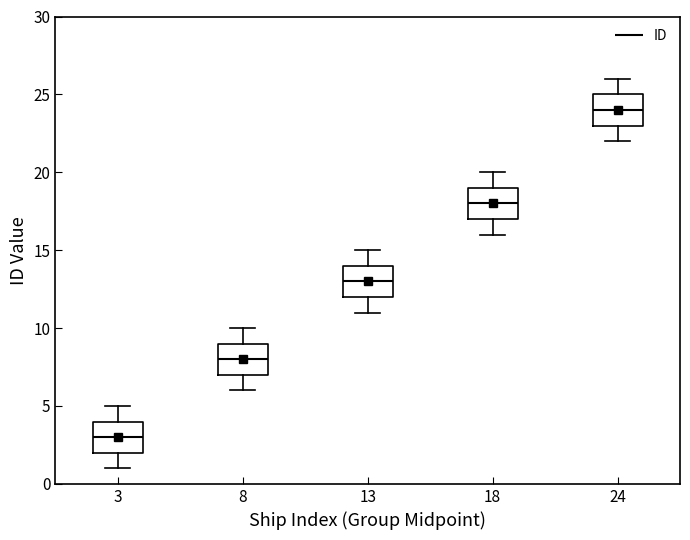

Which box has the highest median line?

24